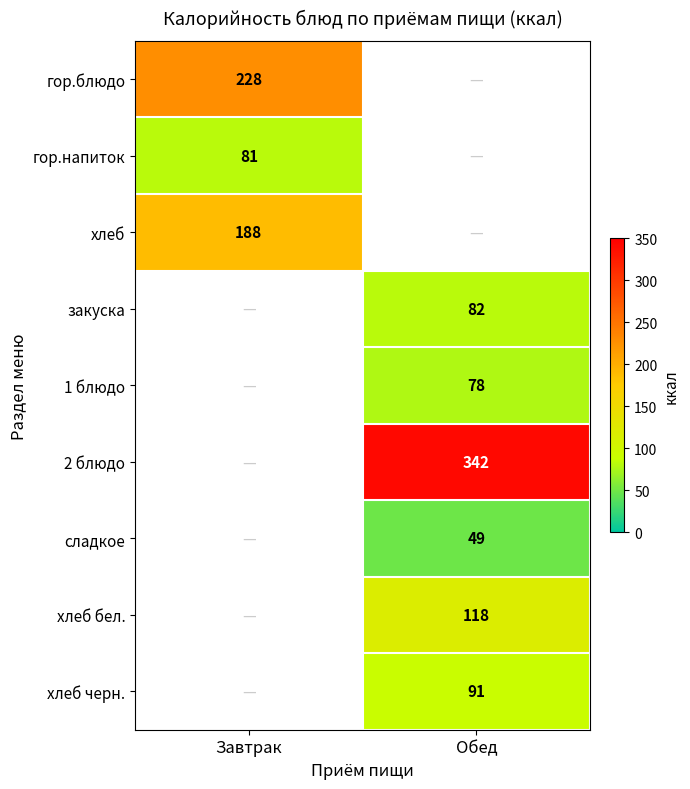

Is it true that гор.блюдо equals 398 at Завтрак?

False